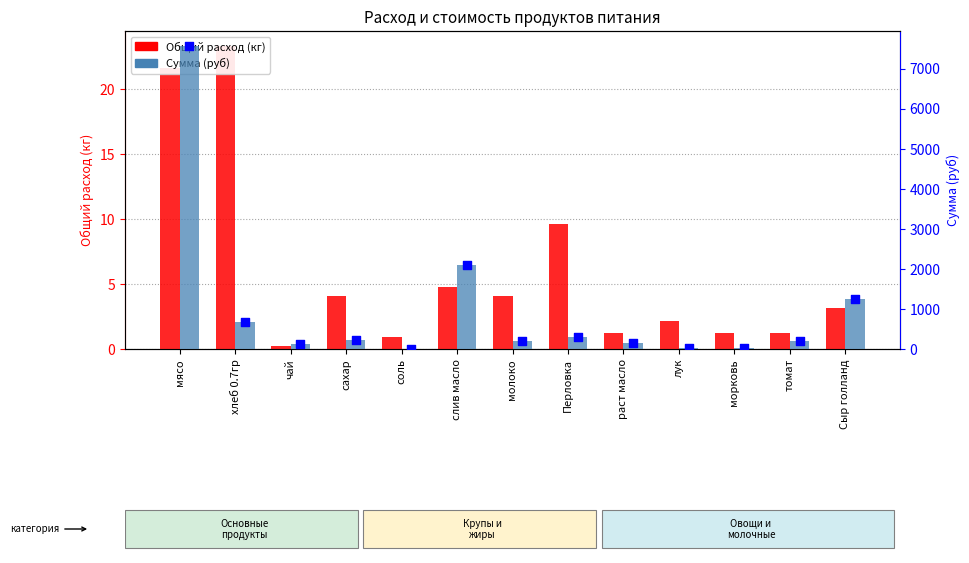

Which series has the widest spread of Y values?

Сумма (руб)